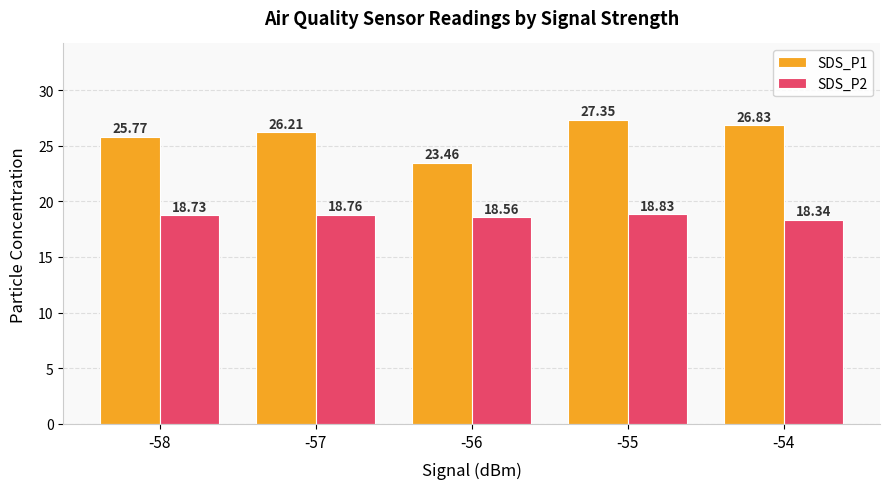

Reading right to left, what are all the values shown in this chart?

SDS_P1: 26.8	27.4	23.5	26.2	25.8
SDS_P2: 18.3	18.8	18.6	18.8	18.7